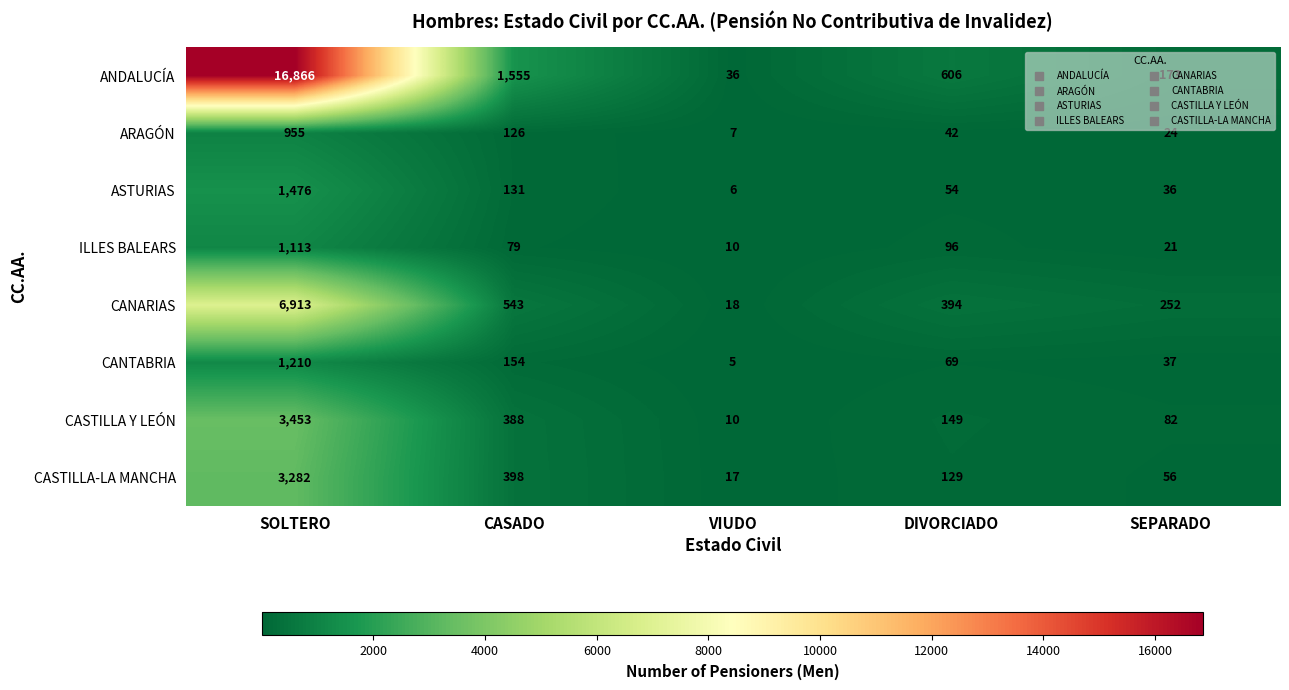

Count the number of categories in the chart.

5